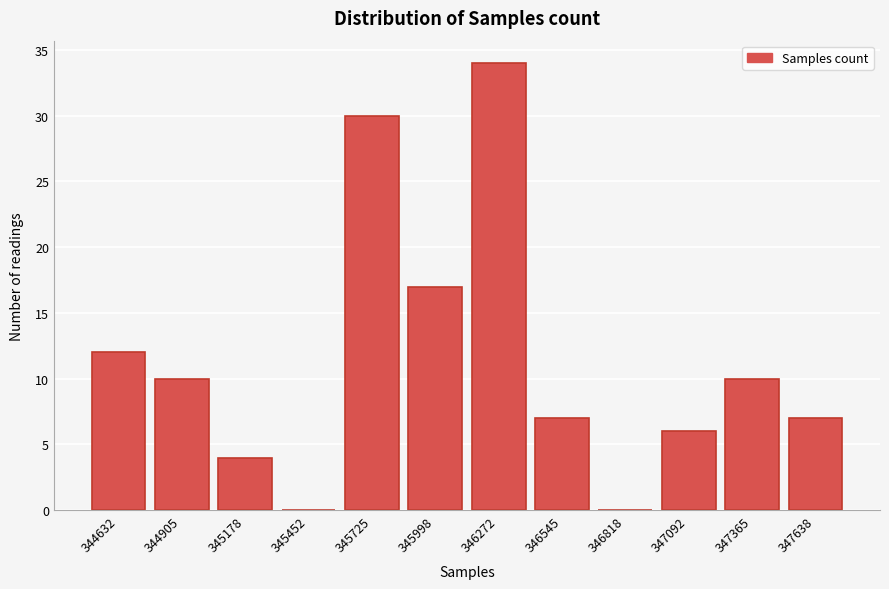

Reading left to right, transcribe all the data shown in this chart.

344632=12	344905=10	345178=4	345452=0	345725=30	345998=17	346272=34	346545=7	346818=0	347092=6	347365=10	347638=7